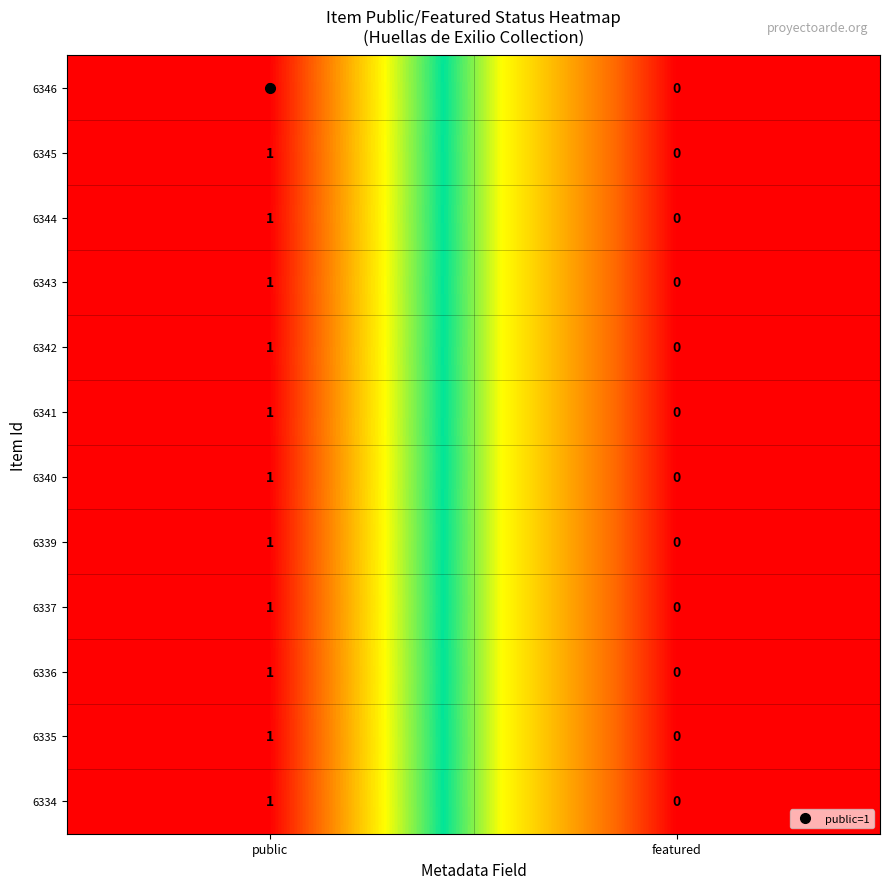

At which label is 6337 closest to 0?

featured